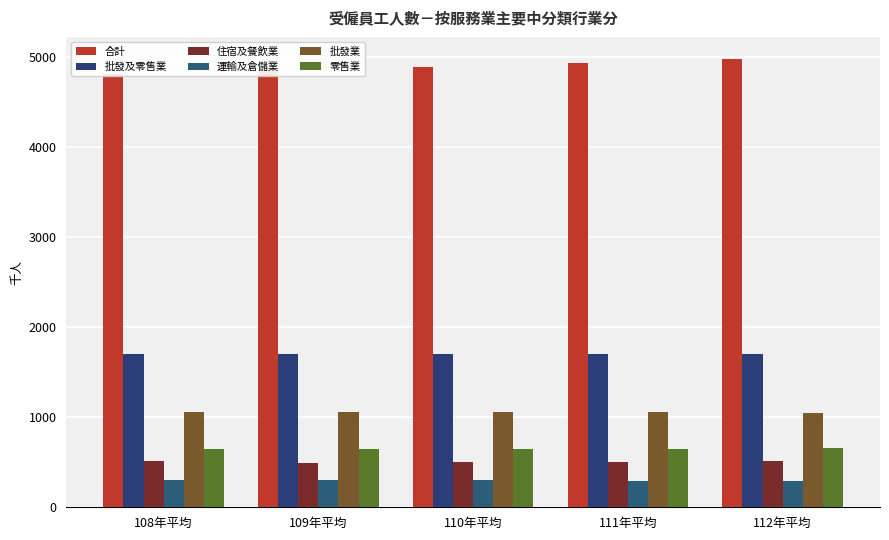

Which series changed the most between 111年平均 and 112年平均?

合計